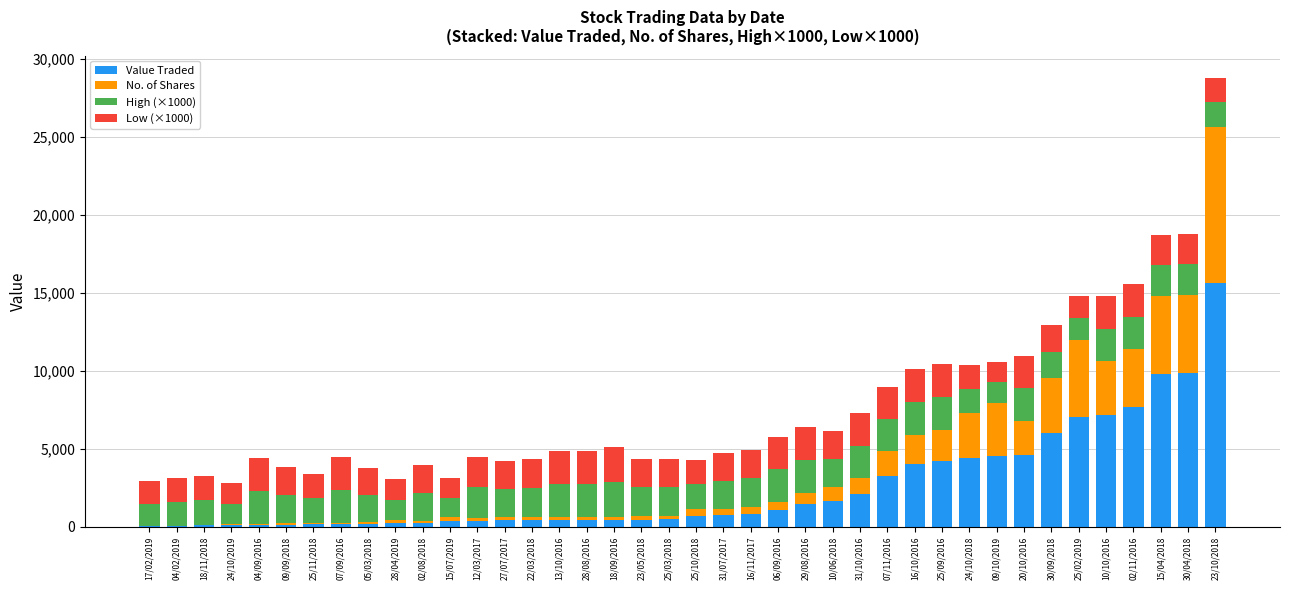

Where is Value Traded nearest to the value 7822?

02/11/2016